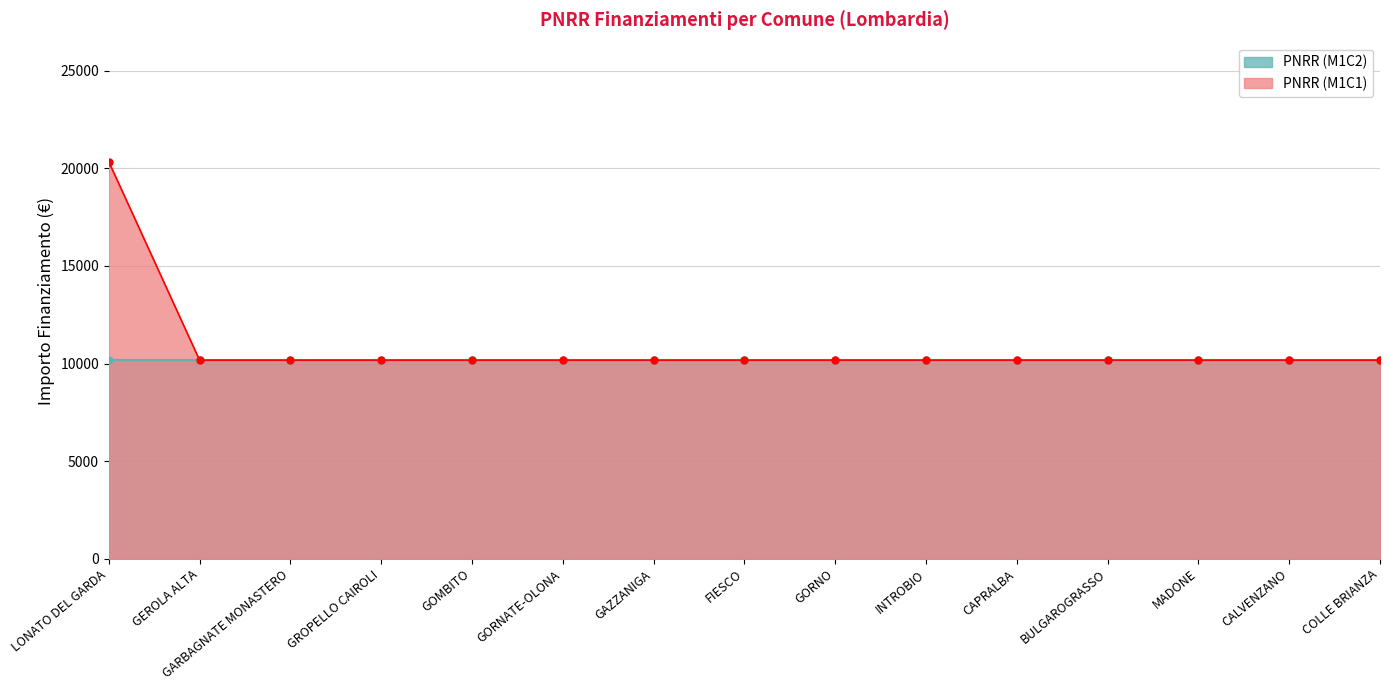

What is the sum of all values?

162752